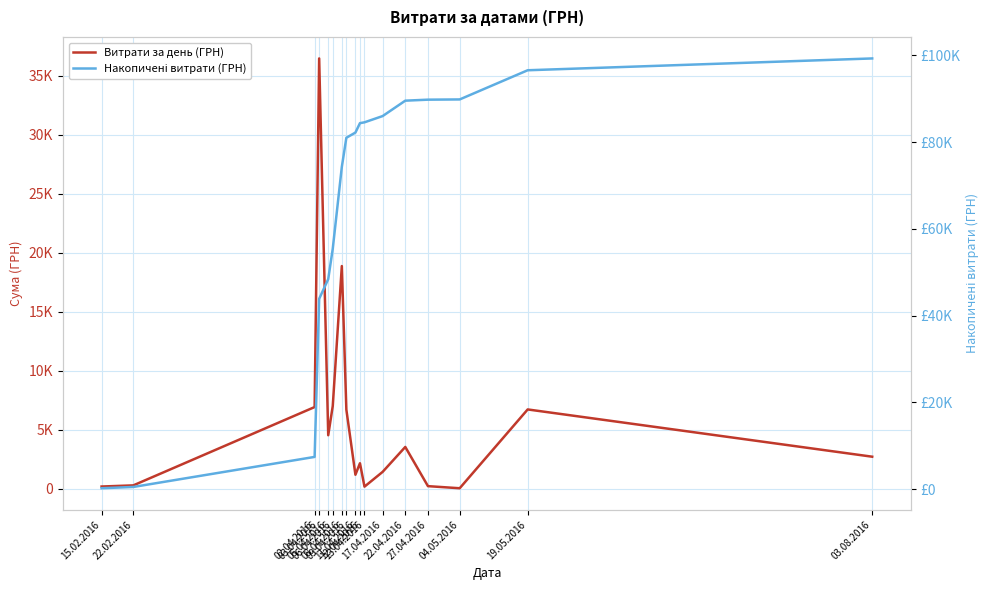

How many data points does each series have?

17